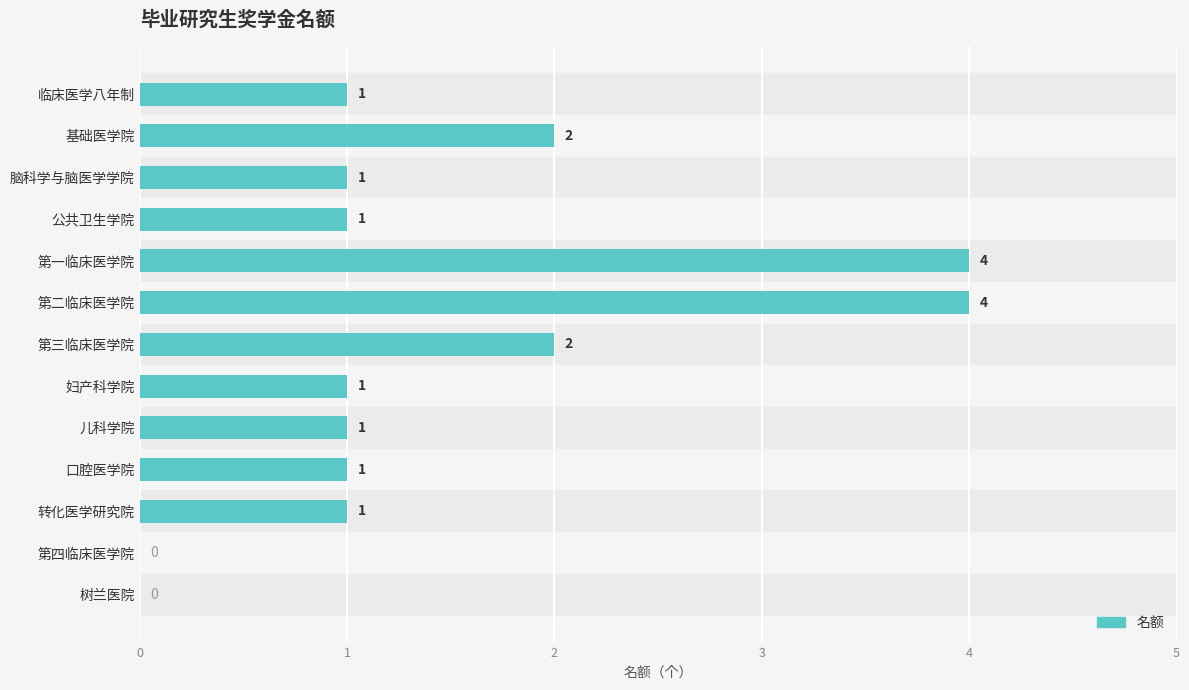

What is the sum of all values?

19